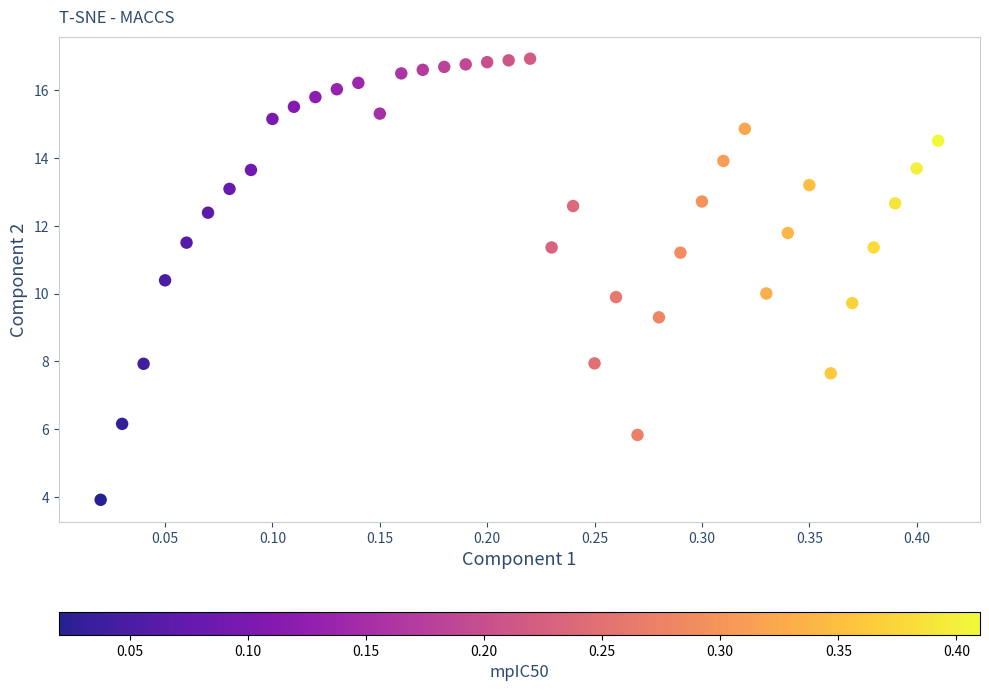

What is the range of Y values (max minus min)?

13.0